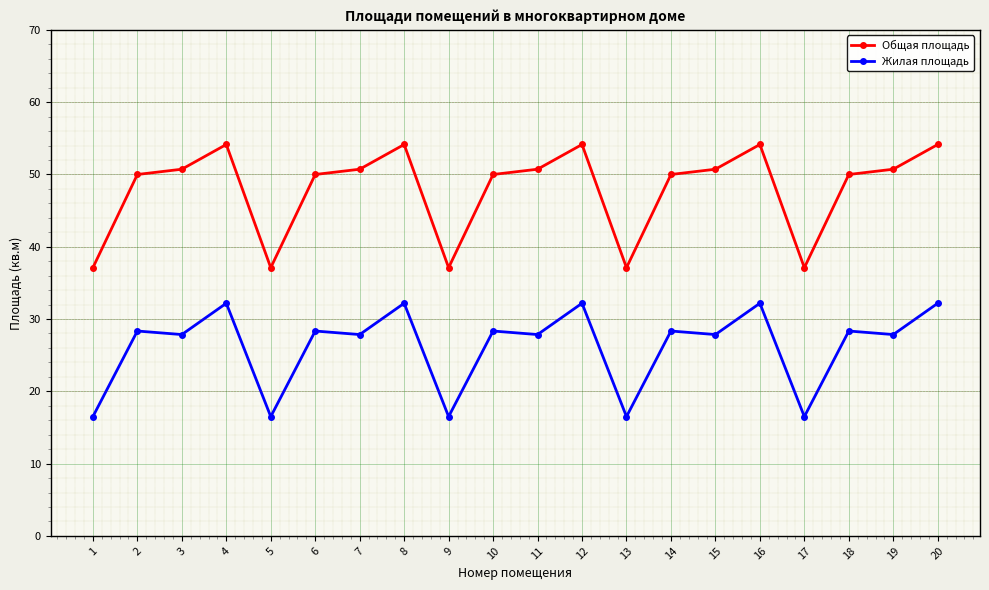

What is the maximum value shown in the chart?

54.1